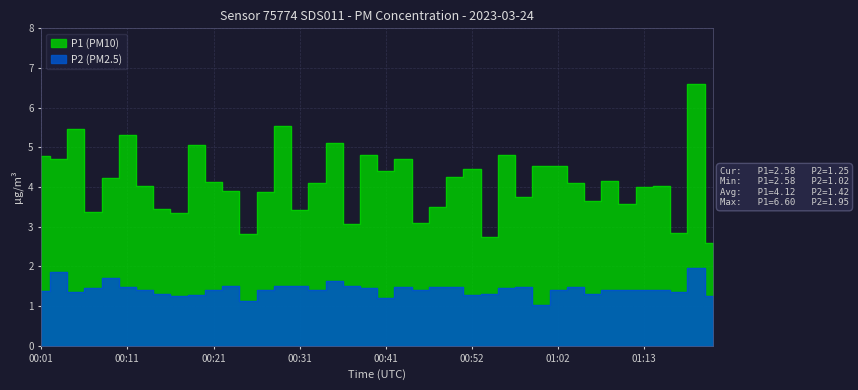

Which series has the largest range (max minus min)?

P1